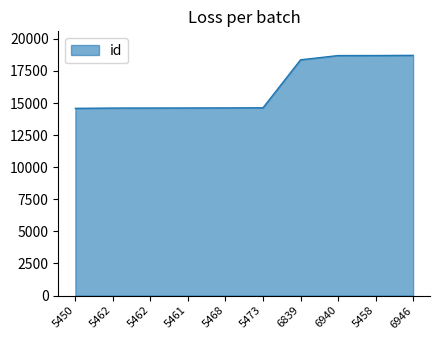

What is the sum of the values at 5458 and 5462?

33315